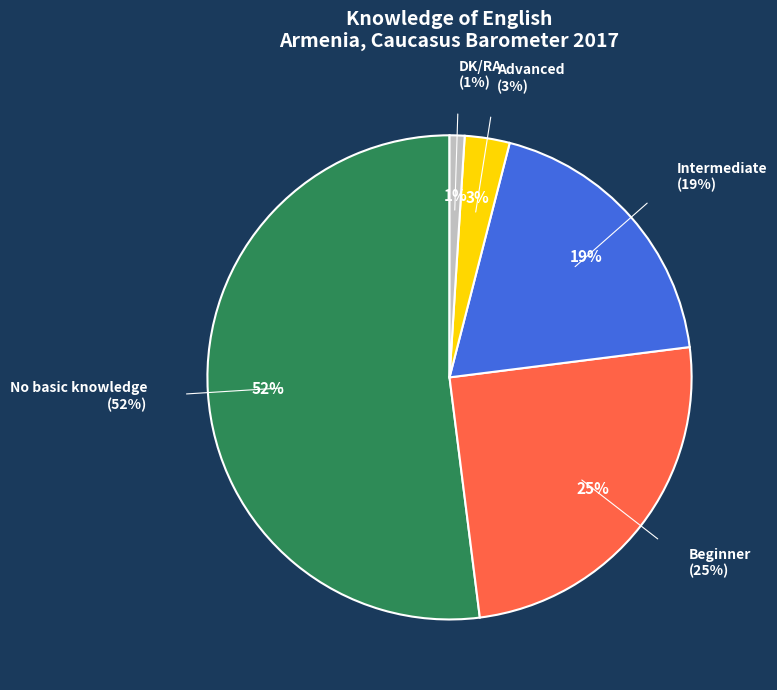

To the nearest percent, what is the average slice percentage?

20%